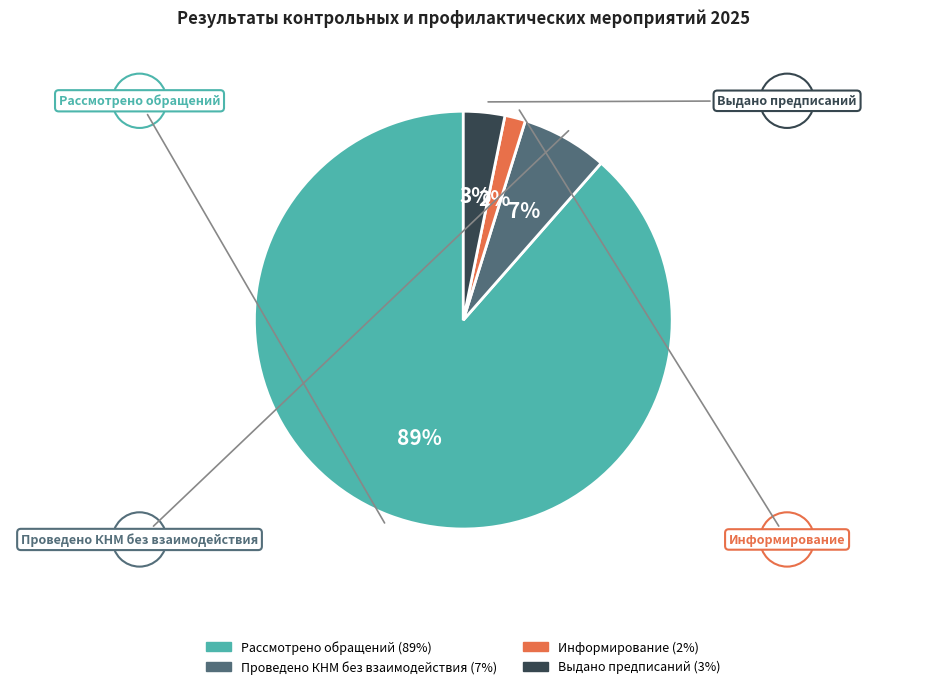

What is the majority slice?

Рассмотрено обращений